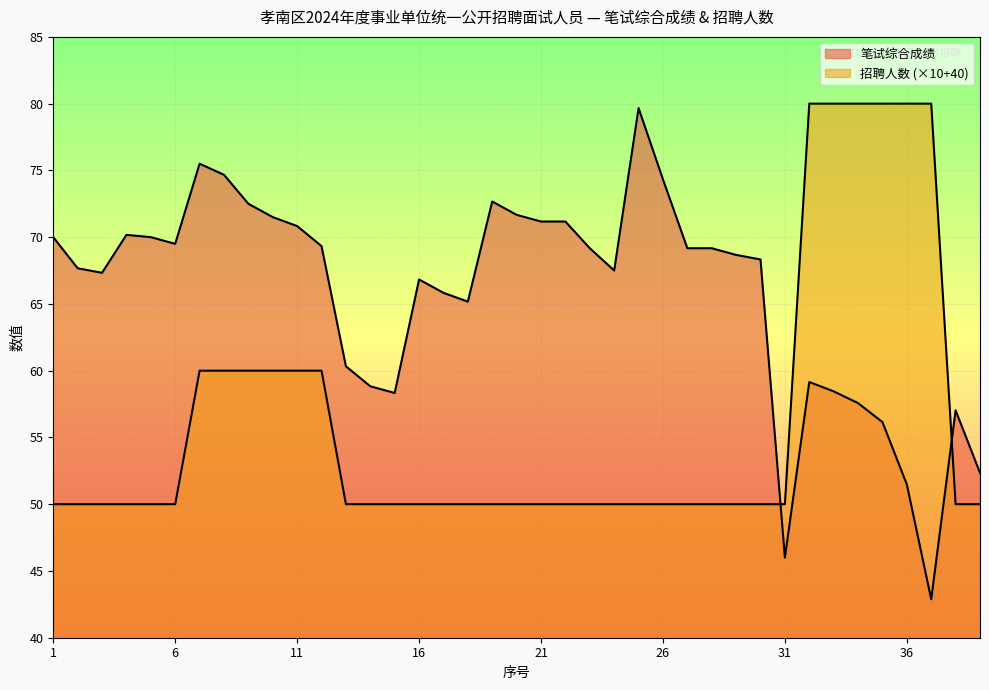

What is the sum of the 笔试综合成绩 values at 1 and 38?

127.0